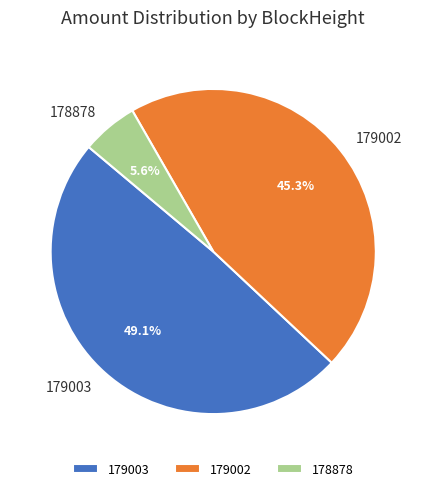

Is 179003 the majority of the pie?

No